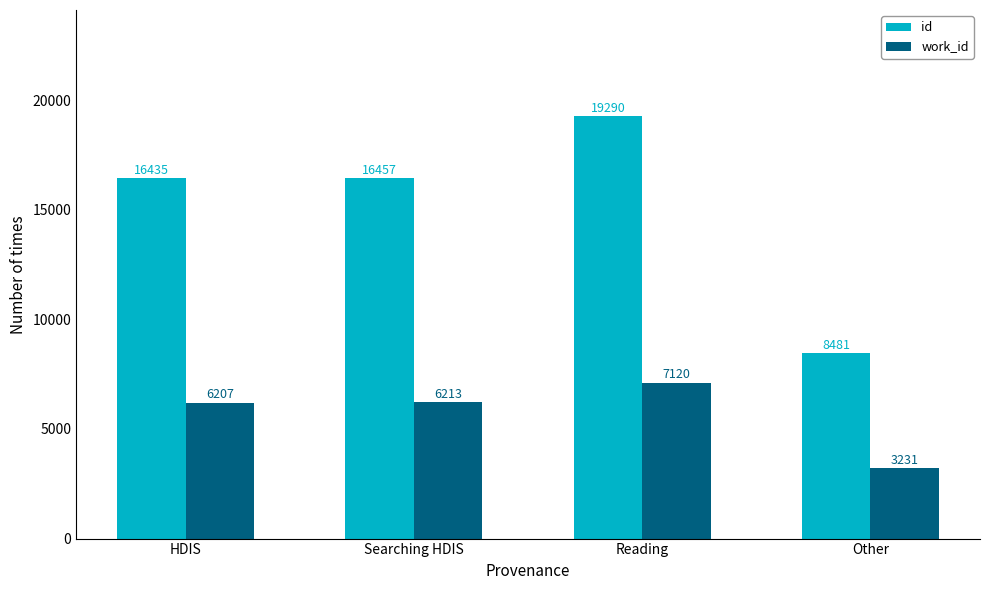

How many data points in id are less than 16457?

2